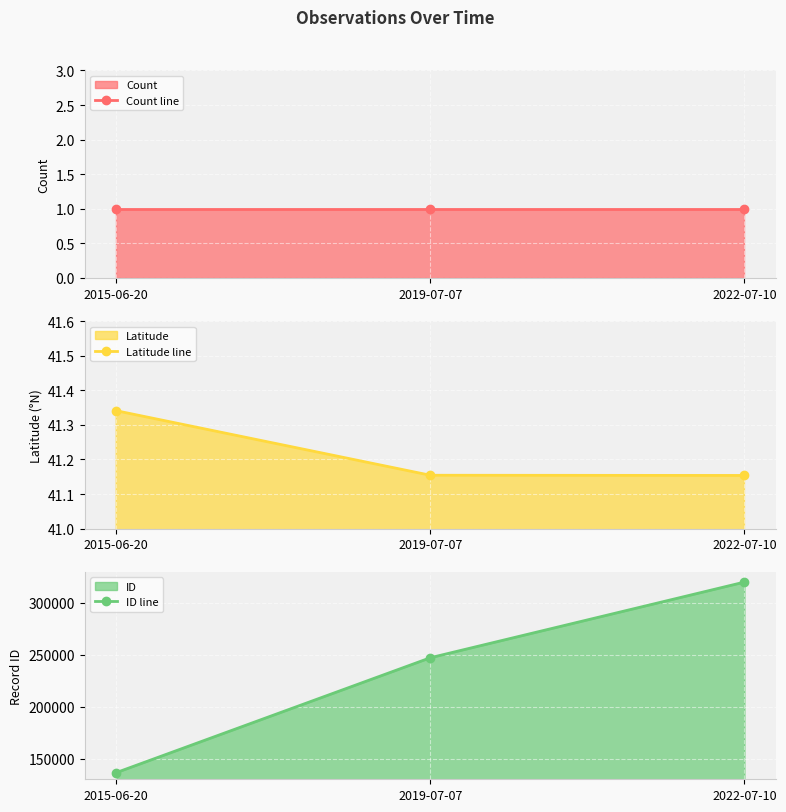

Which category has the highest value across all series?

2022-07-10